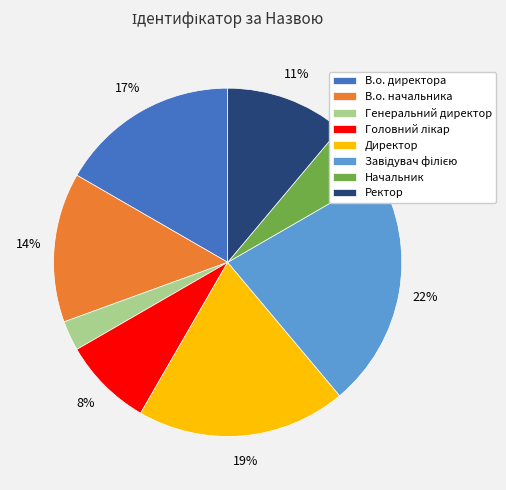

Which slice is the smallest?

Генеральний директор